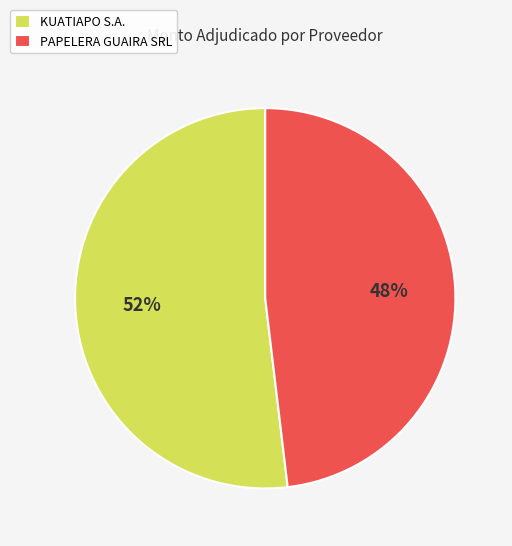

Combined, do PAPELERA GUAIRA SRL and KUATIAPO S.A. account for over 50%?

Yes